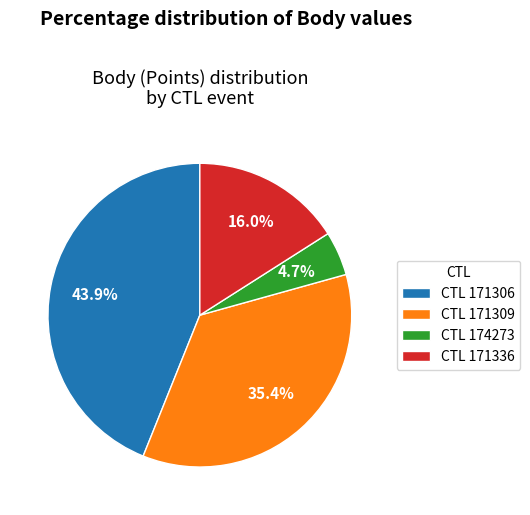

How many segments does this pie chart have?

4